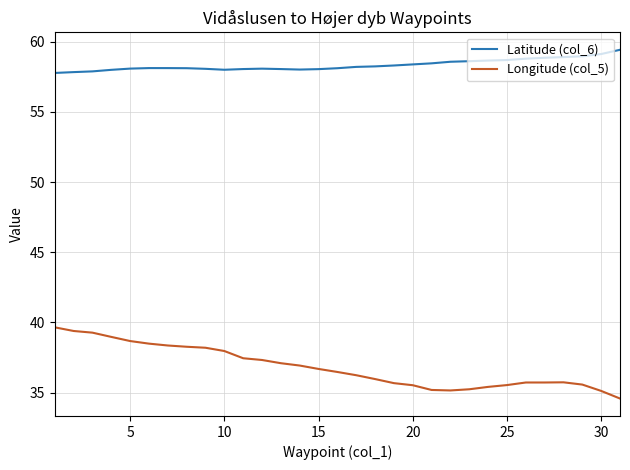

What is the greatest value displayed?

59.4